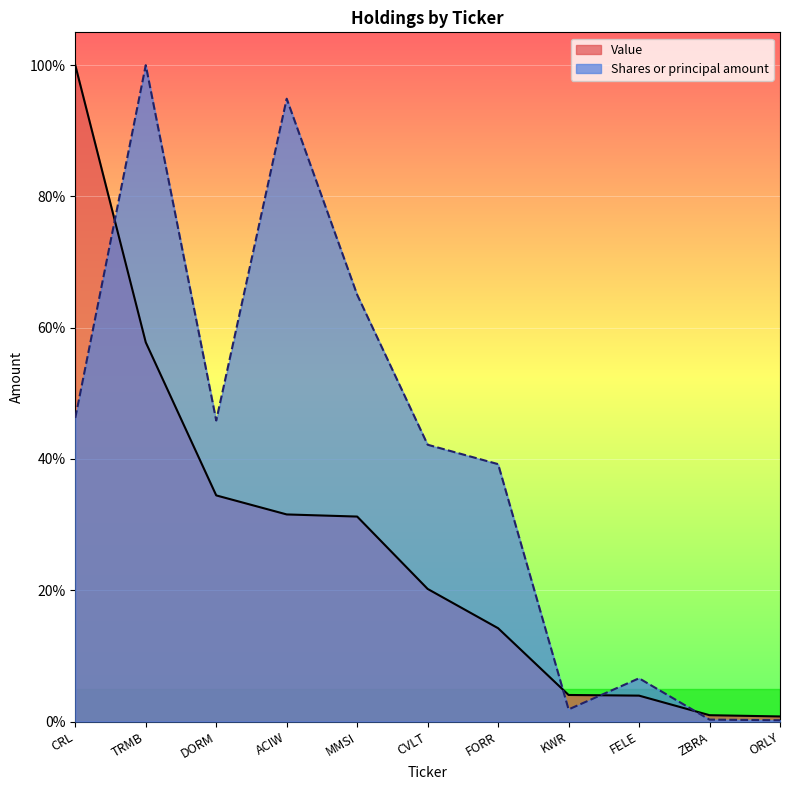

Between ZBRA and FORR, which is larger?

FORR